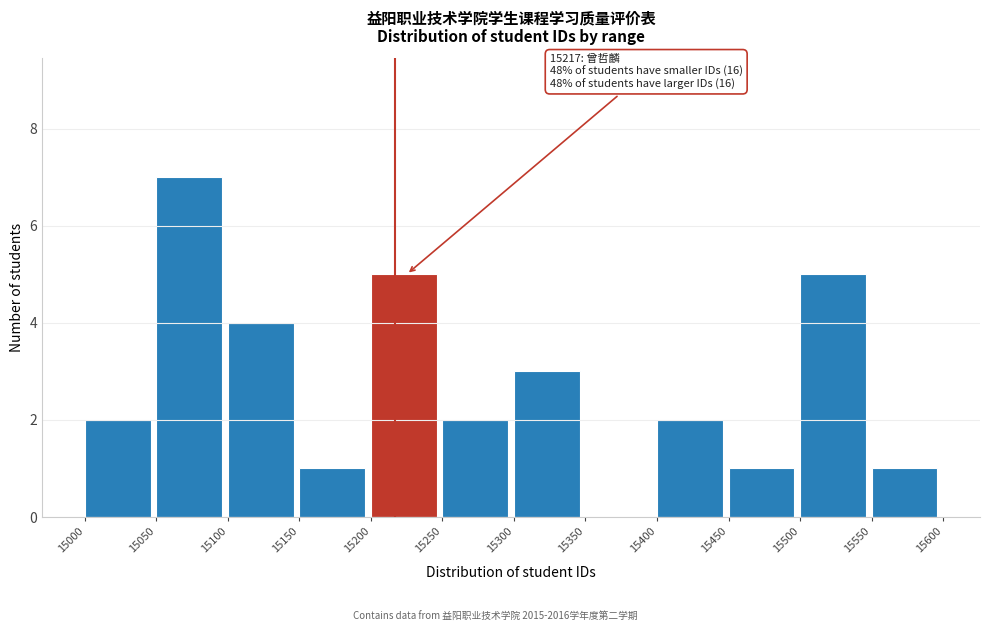

Over which range of the x-axis is the bar tallest?

15050 to 15100